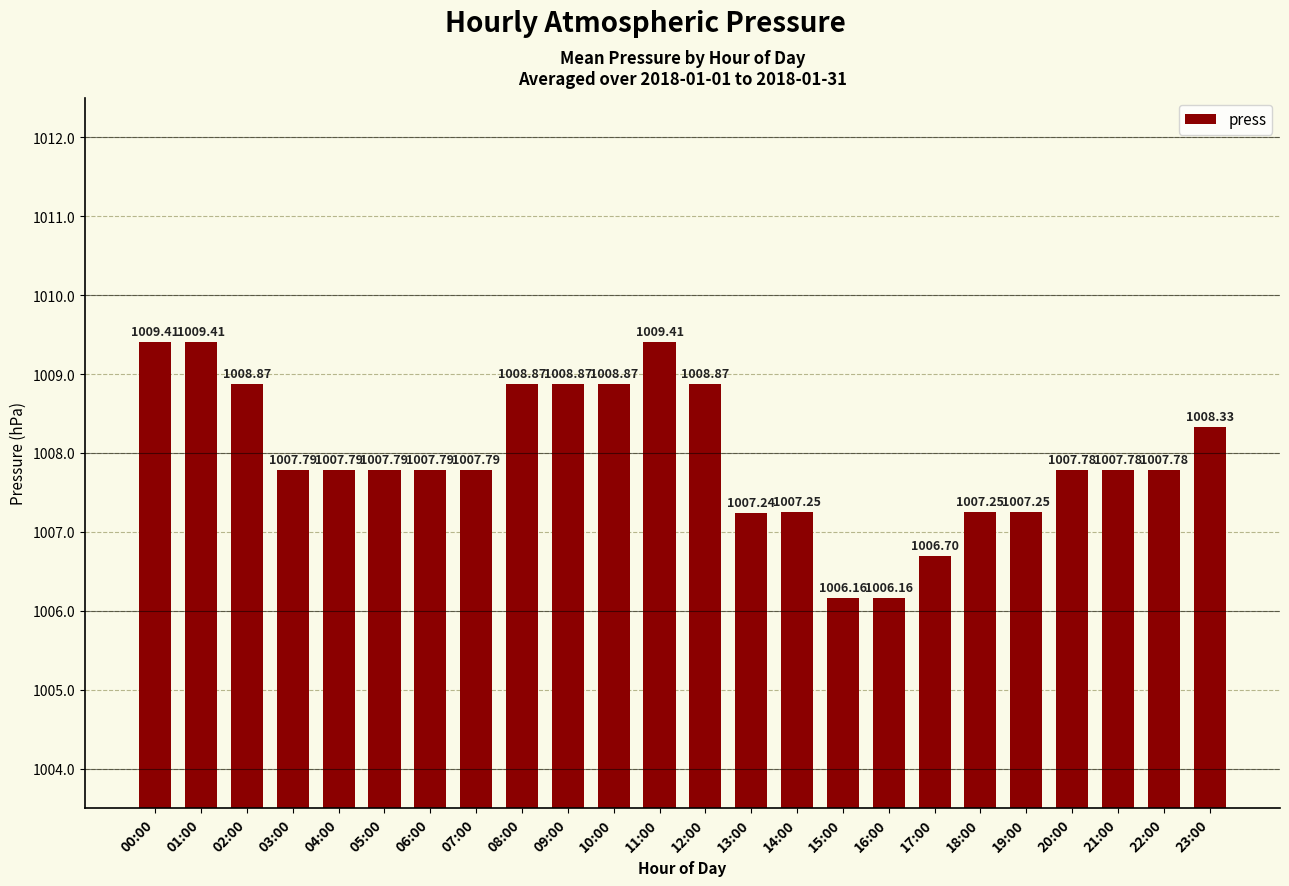

Count the number of values greater than 1007.

21